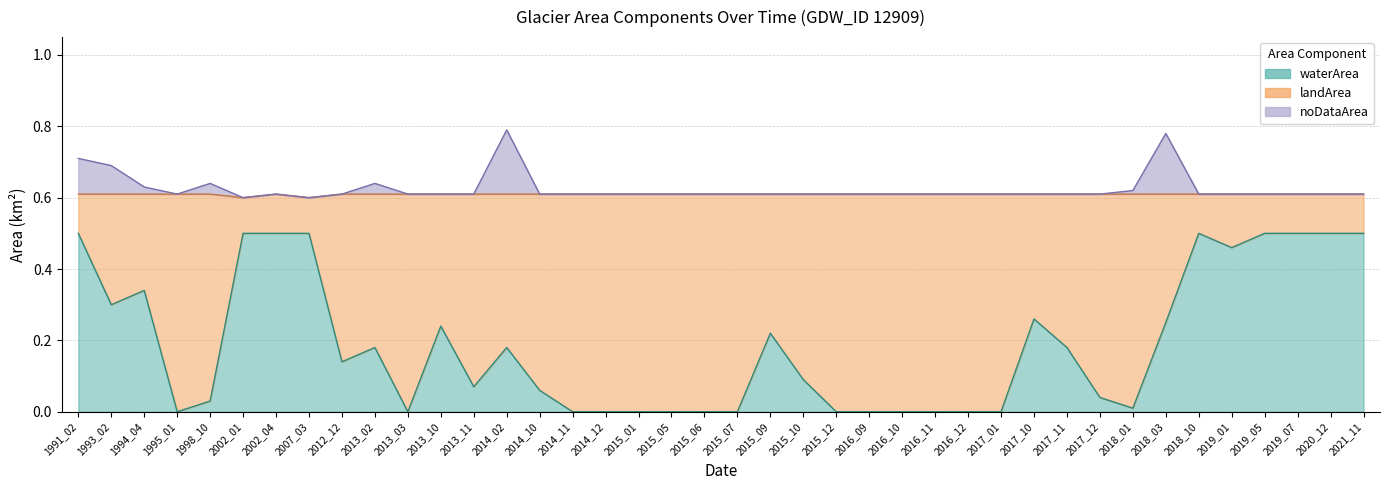

Where is the first local maximum for noDataArea?

1998_10